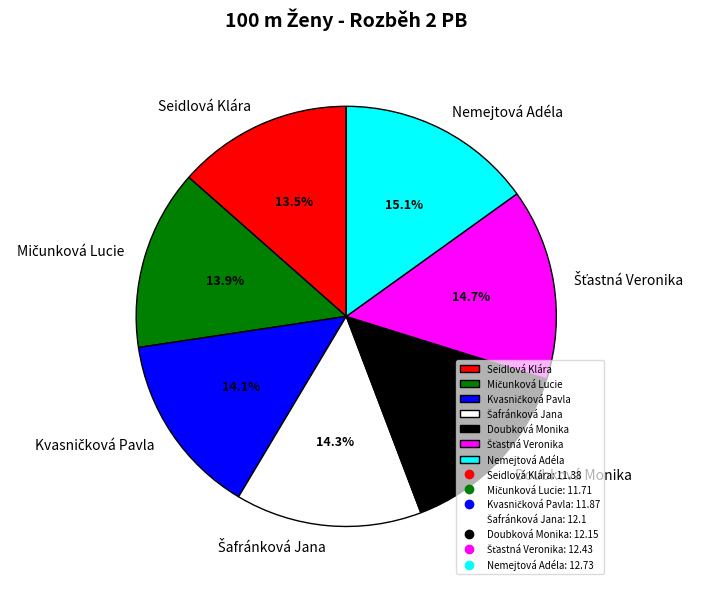

What portion of the pie excludes Doubková Monika?

85.6%